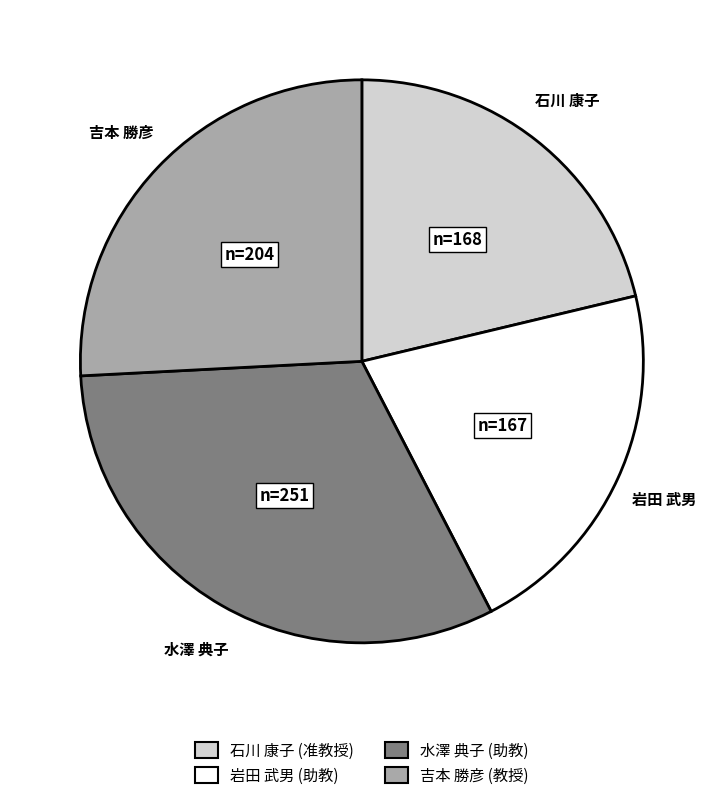

Which category has the biggest portion of the pie?

水澤 典子